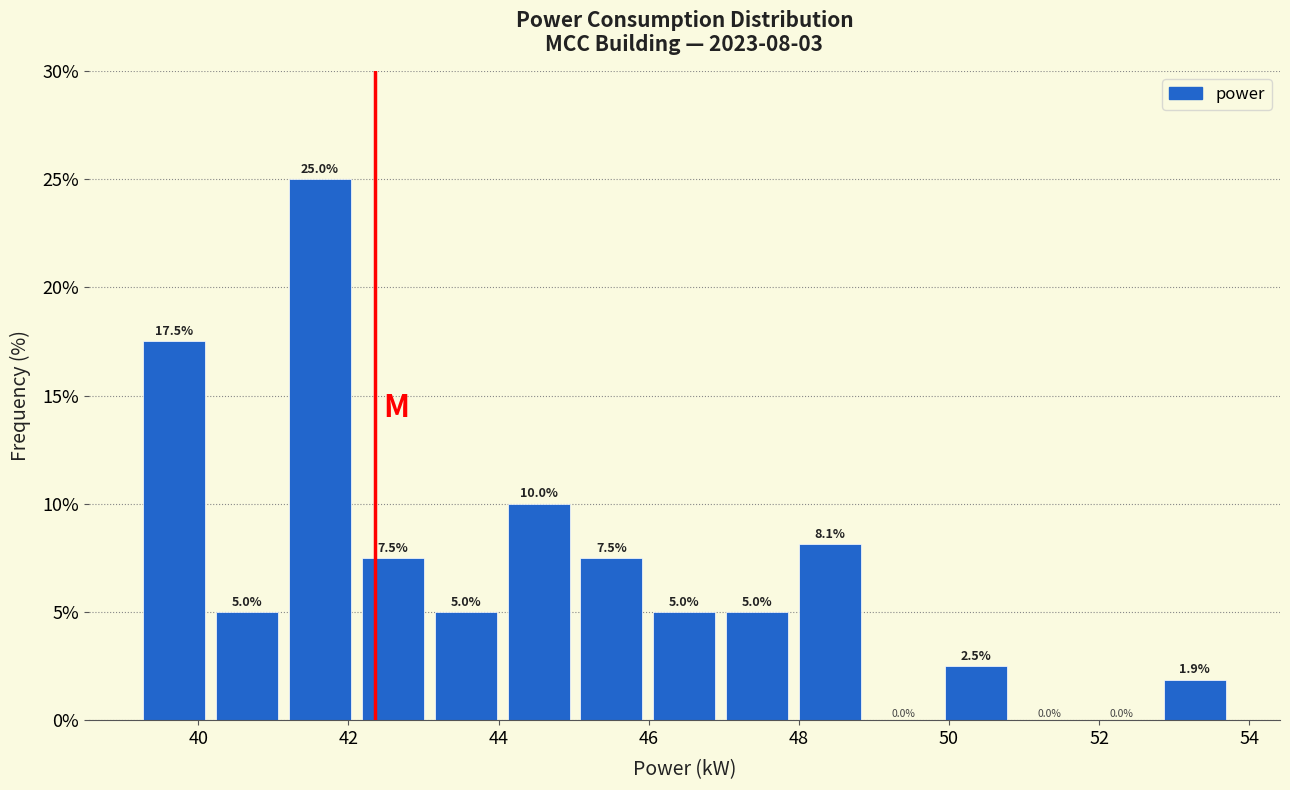

Over which range of the x-axis is the bar tallest?

41.2 to 42.2